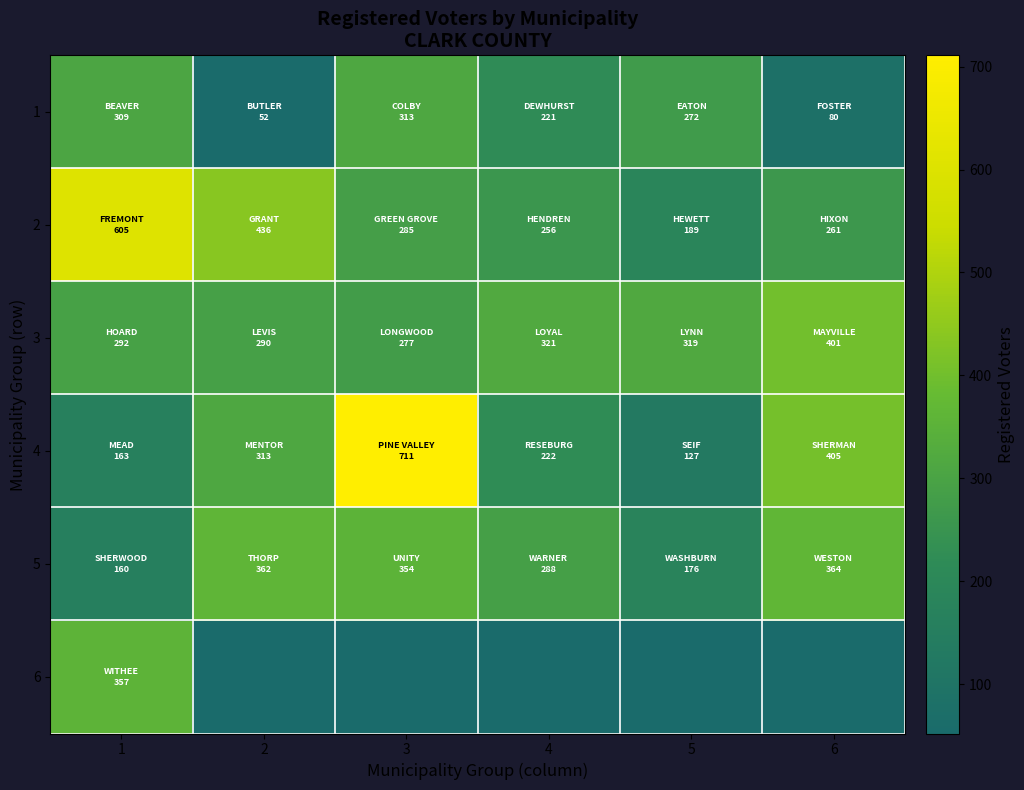

Is the value of 6 at 6 greater than the value of 1 at 6?

No